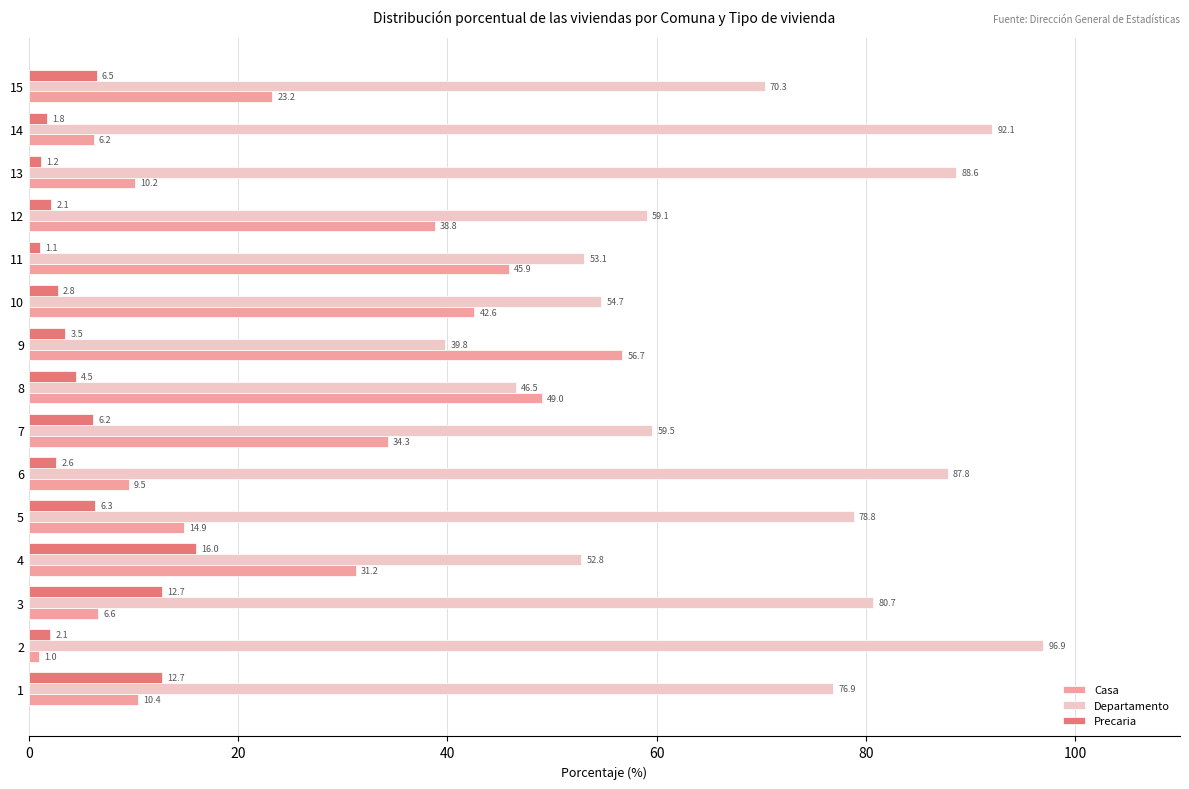

How many series are shown in this chart?

3